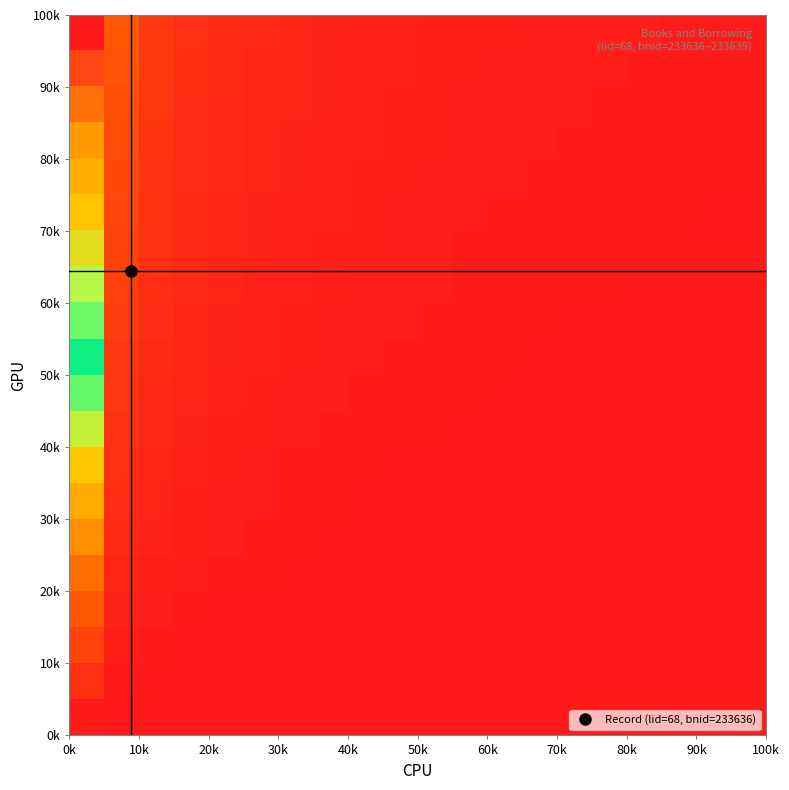

What is the maximum value shown in the chart?

100.0